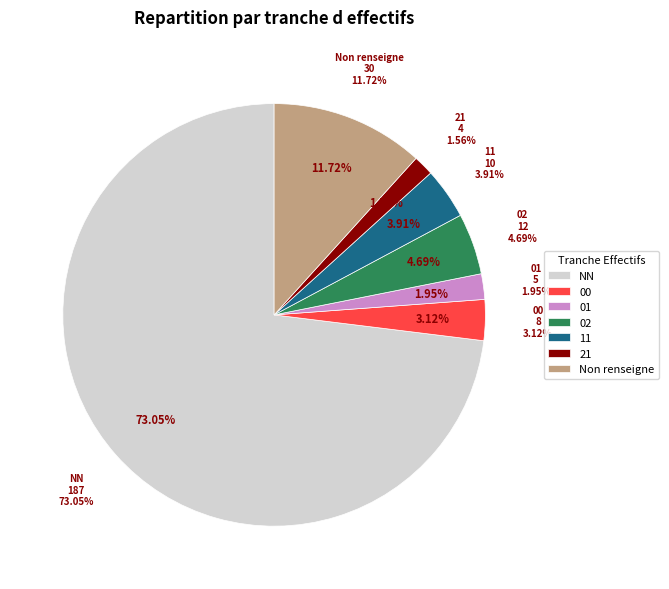

How much of the chart is everything except 11?

96.1%